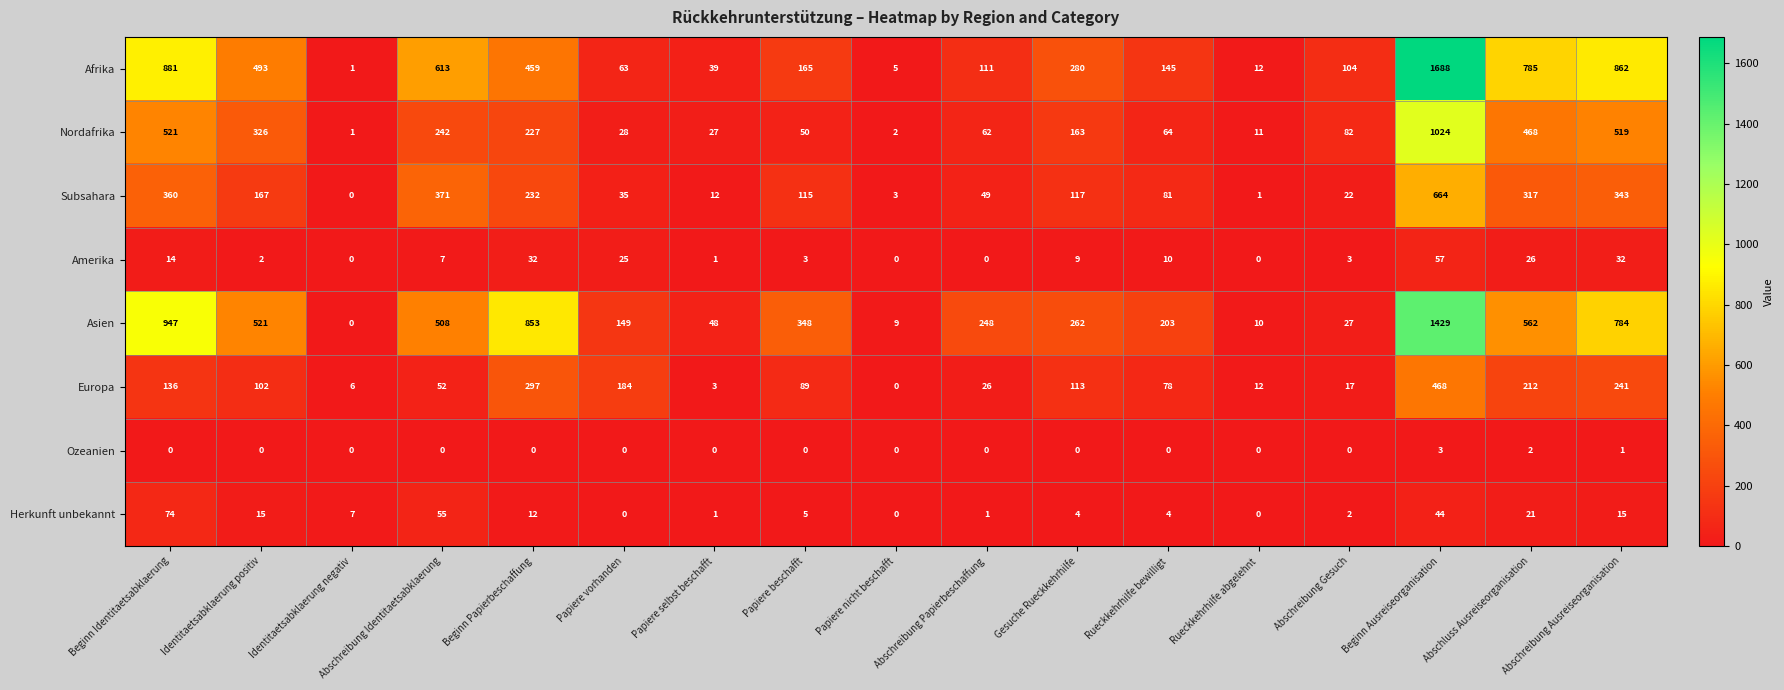

True or false: Subsahara has a value of 0 at Identitaetsabklaerung negativ.

True